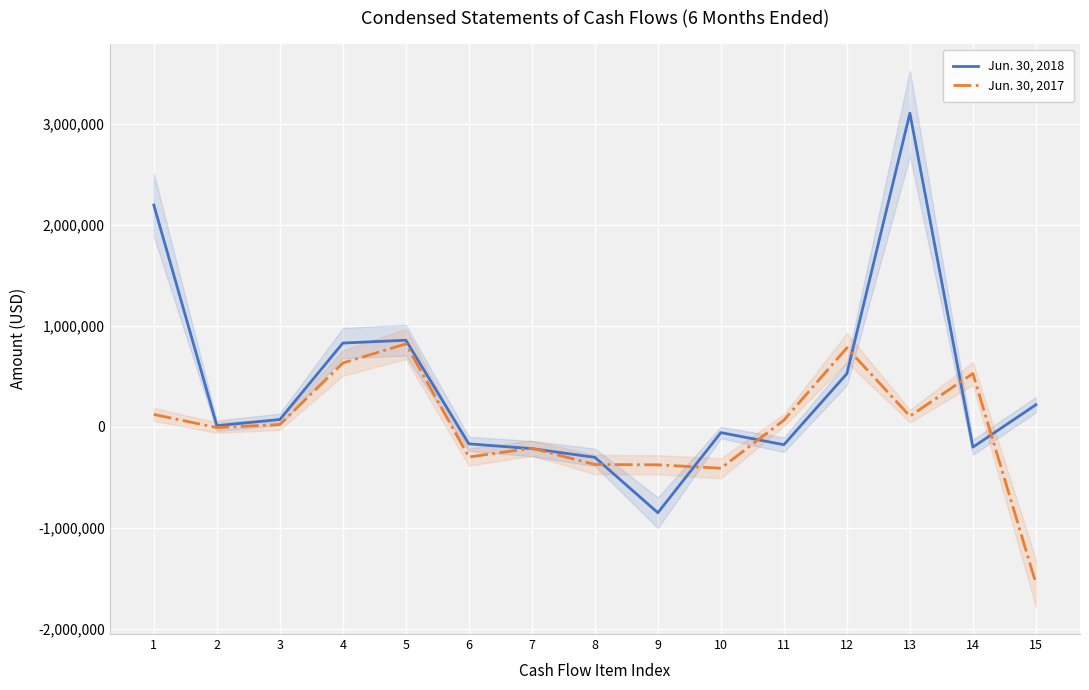

At which category does Jun. 30, 2017 reach its first local peak?

5